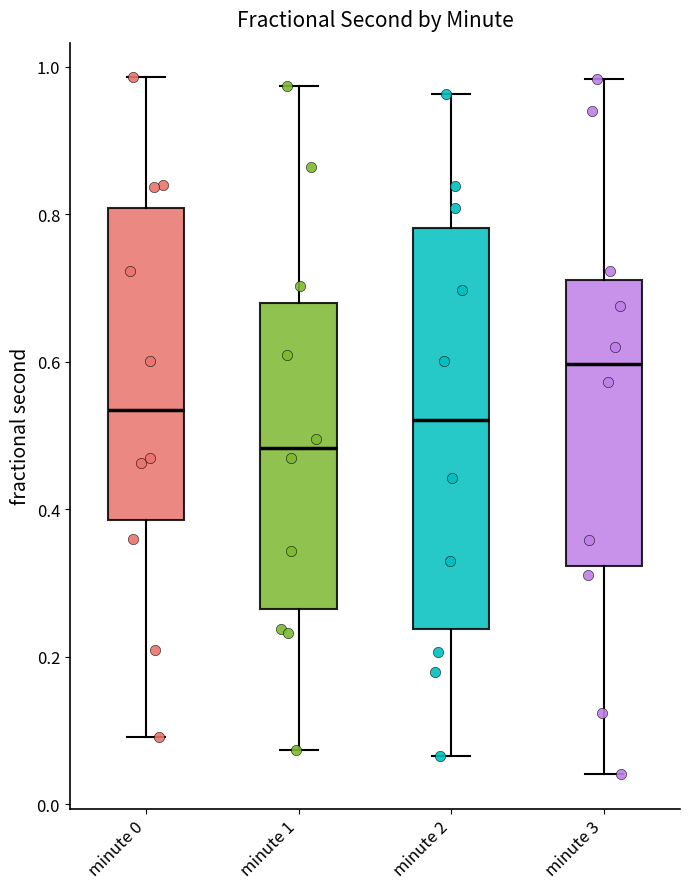

Comparing the boxes themselves (not the whiskers), which one is the tallest?

minute 2